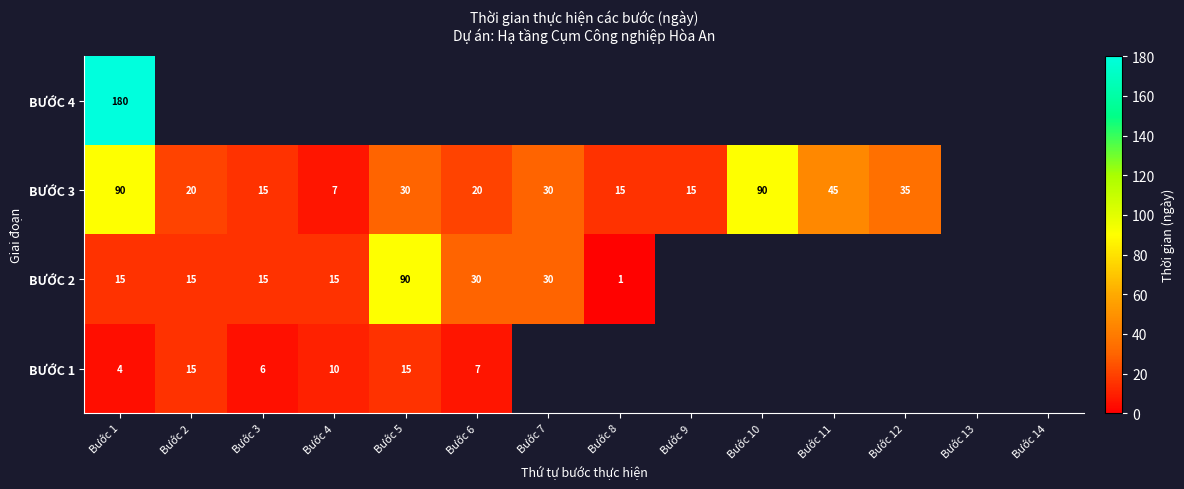

The BƯỚC 3 series shows 20 at Bước 2. True or false?

True